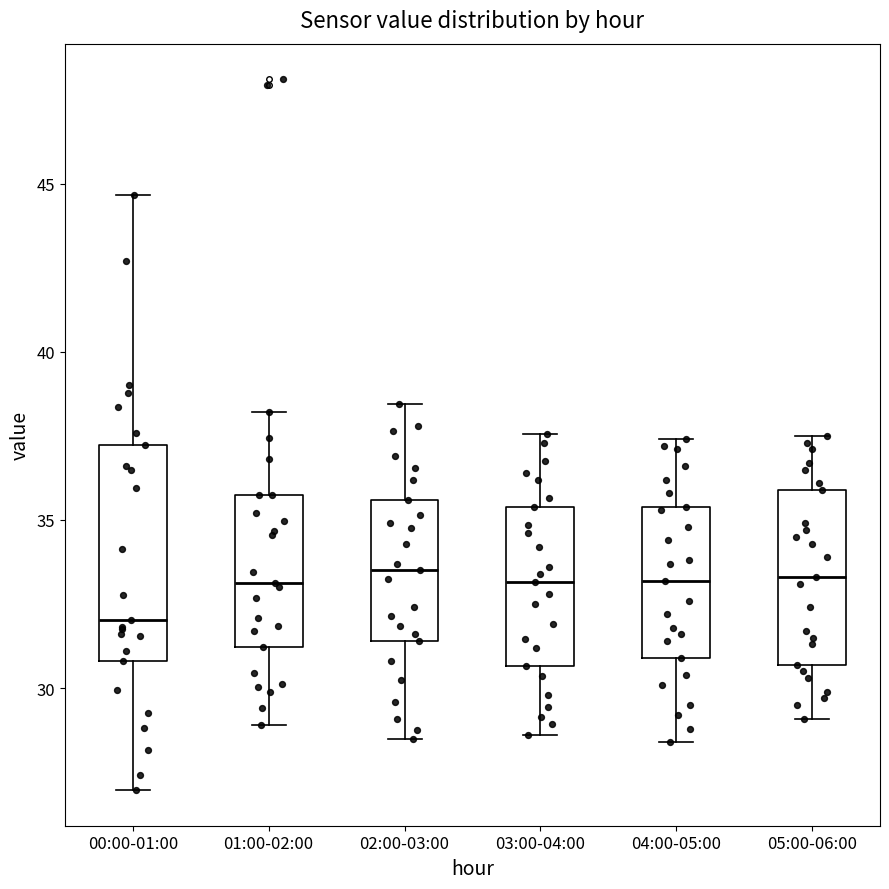

Reading left to right, transcribe this box plot: for each box, give where its median line is, the range the box spans, and where its two whiskers end, as read against the y-axis. The values are not printed on the chart, so give them approximately, as read against the axis.

00:00-01:00: median 32.0, box 31.0 to 37.0, whiskers 27.0 to 44.5
01:00-02:00: median 33.0, box 31.0 to 35.5, whiskers 29.0 to 38.0
02:00-03:00: median 33.5, box 31.5 to 35.5, whiskers 28.5 to 38.5
03:00-04:00: median 33.0, box 30.5 to 35.5, whiskers 28.5 to 37.5
04:00-05:00: median 33.0, box 31.0 to 35.5, whiskers 28.5 to 37.5
05:00-06:00: median 33.5, box 30.5 to 36.0, whiskers 29.0 to 37.5